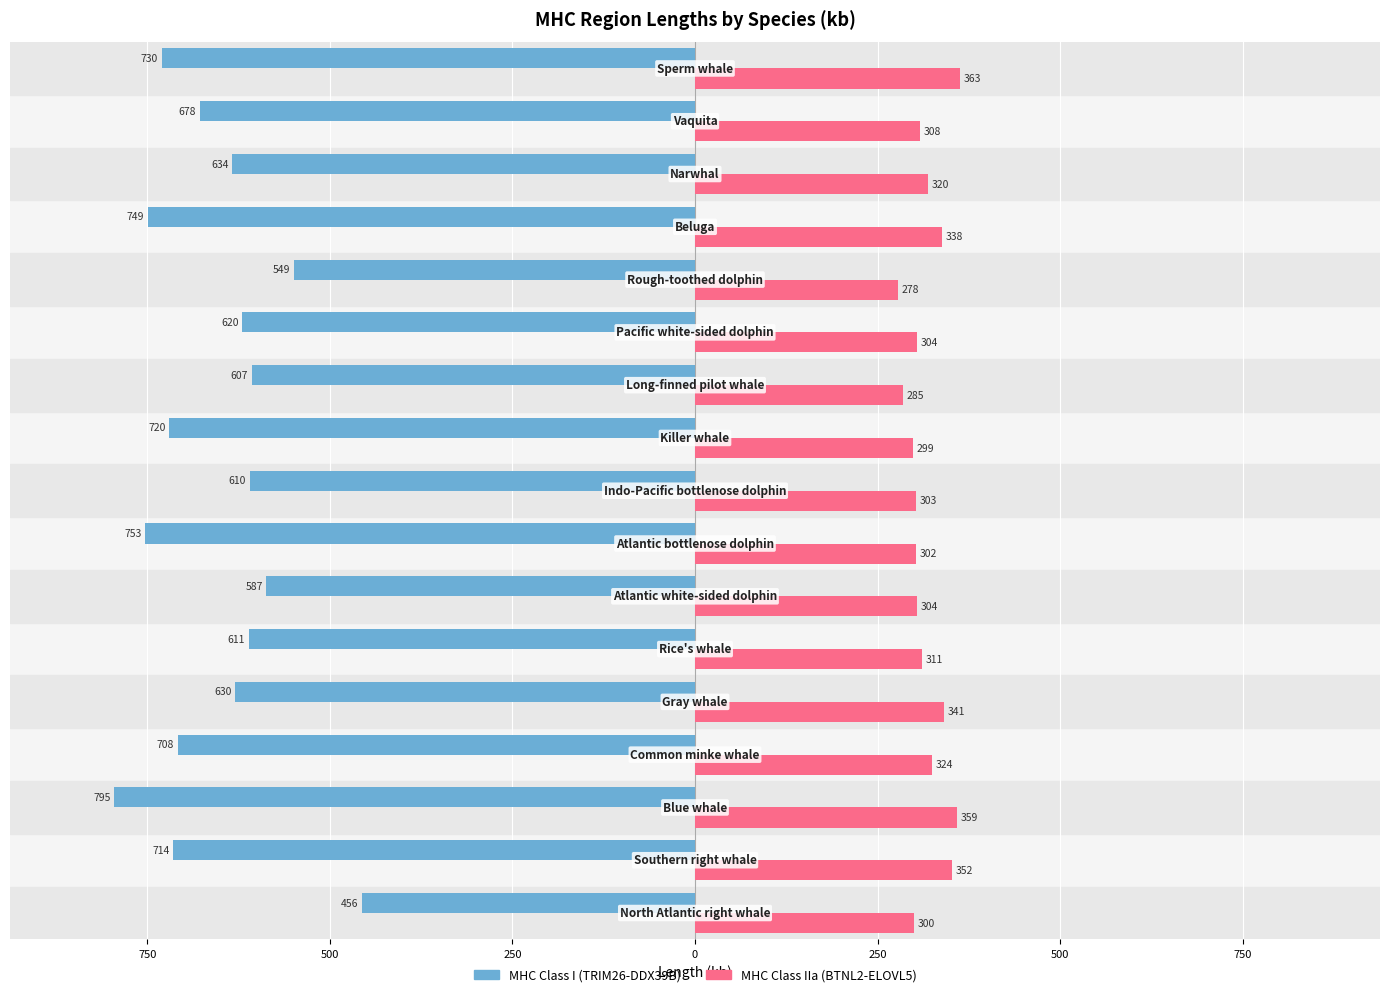

What are all the series names shown in the legend?

MHC Class I (TRIM26-DDX39B), MHC Class IIa (BTNL2-ELOVL5)